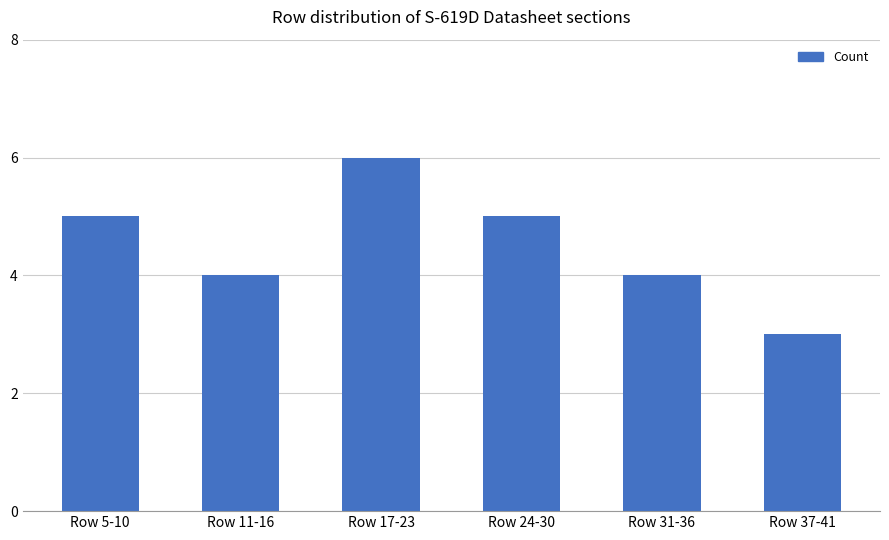

Reading left to right, transcribe all the data shown in this chart.

Row 5-10=5	Row 11-16=4	Row 17-23=6	Row 24-30=5	Row 31-36=4	Row 37-41=3